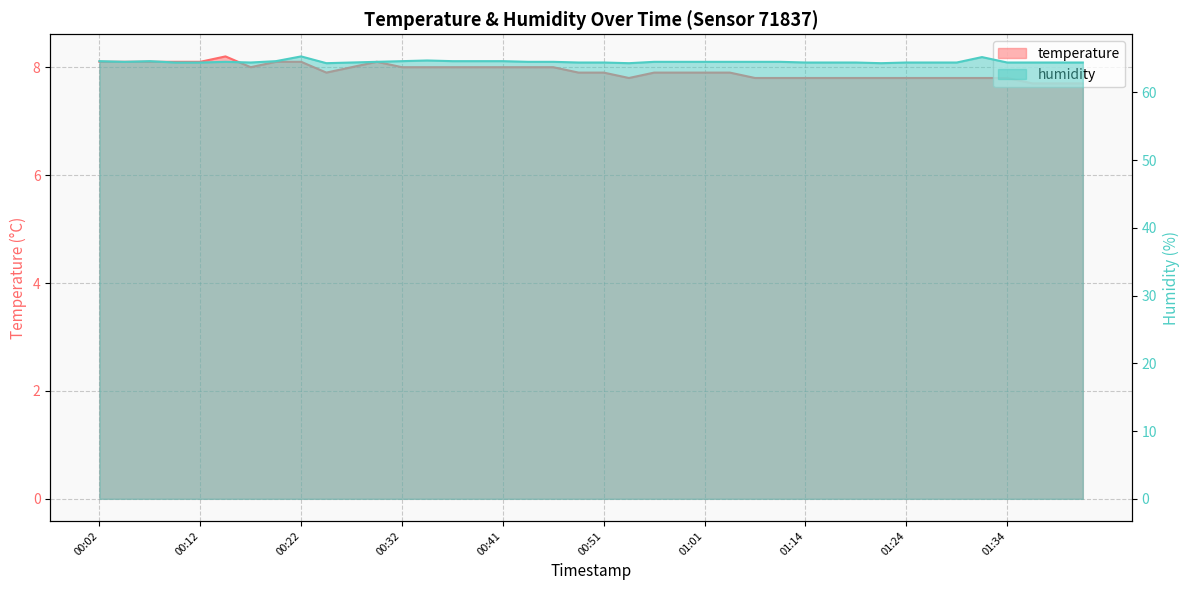

Read the humidity value at 01:17.

64.4